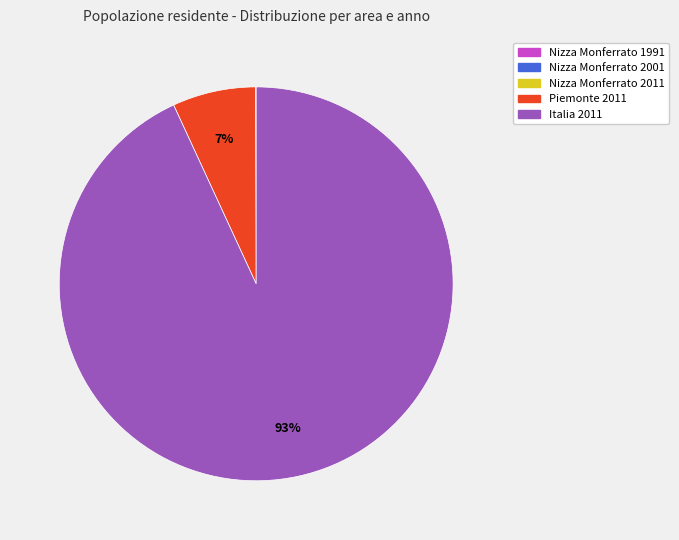

Is it true that Piemonte 2011 is 7% of the pie?

True